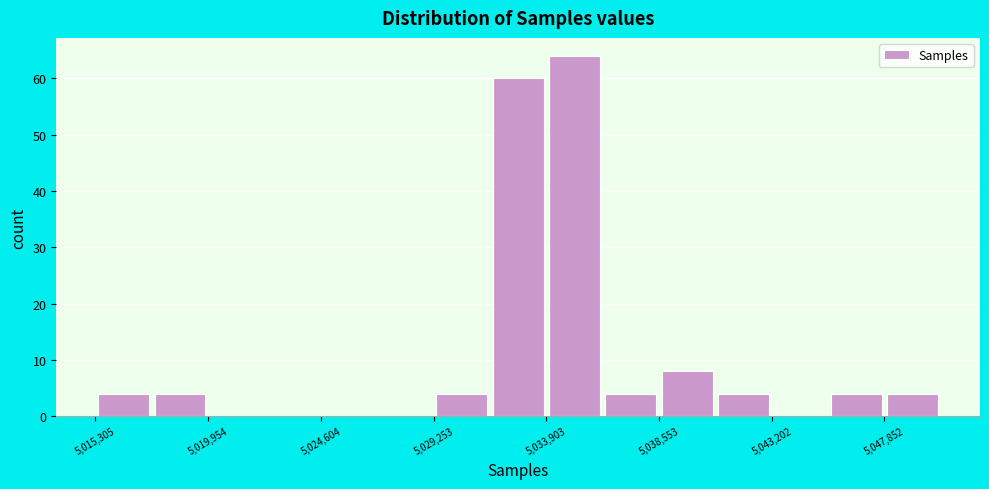

Over which range of the x-axis is the bar tallest?

5034000 to 5036000